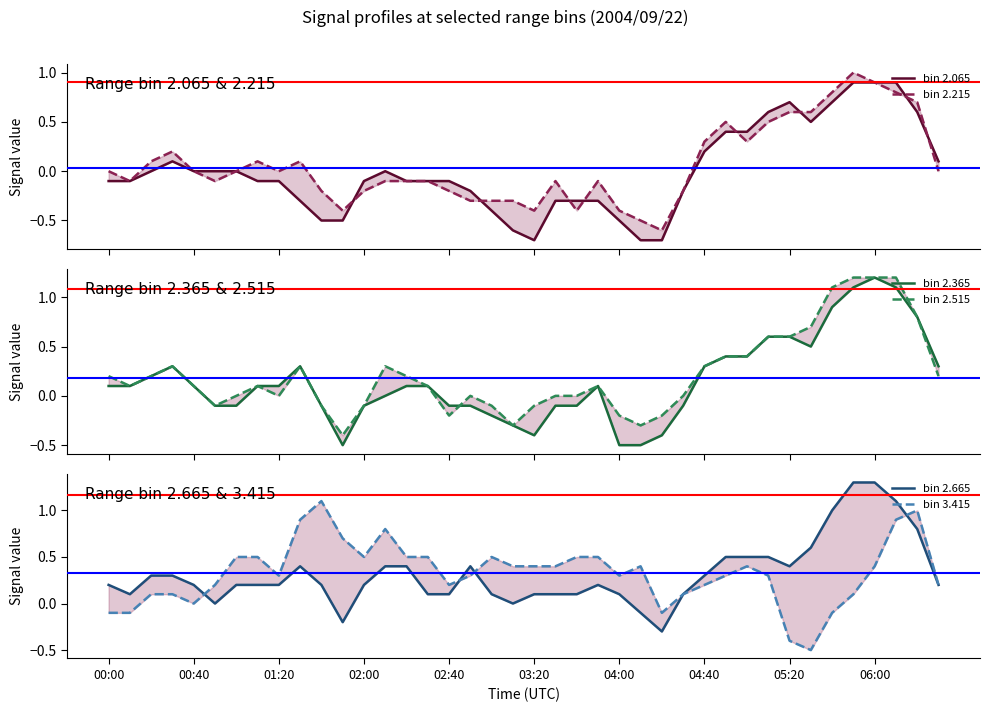

The value of bin 2.215 at 13 is -0.1. True or false?

True